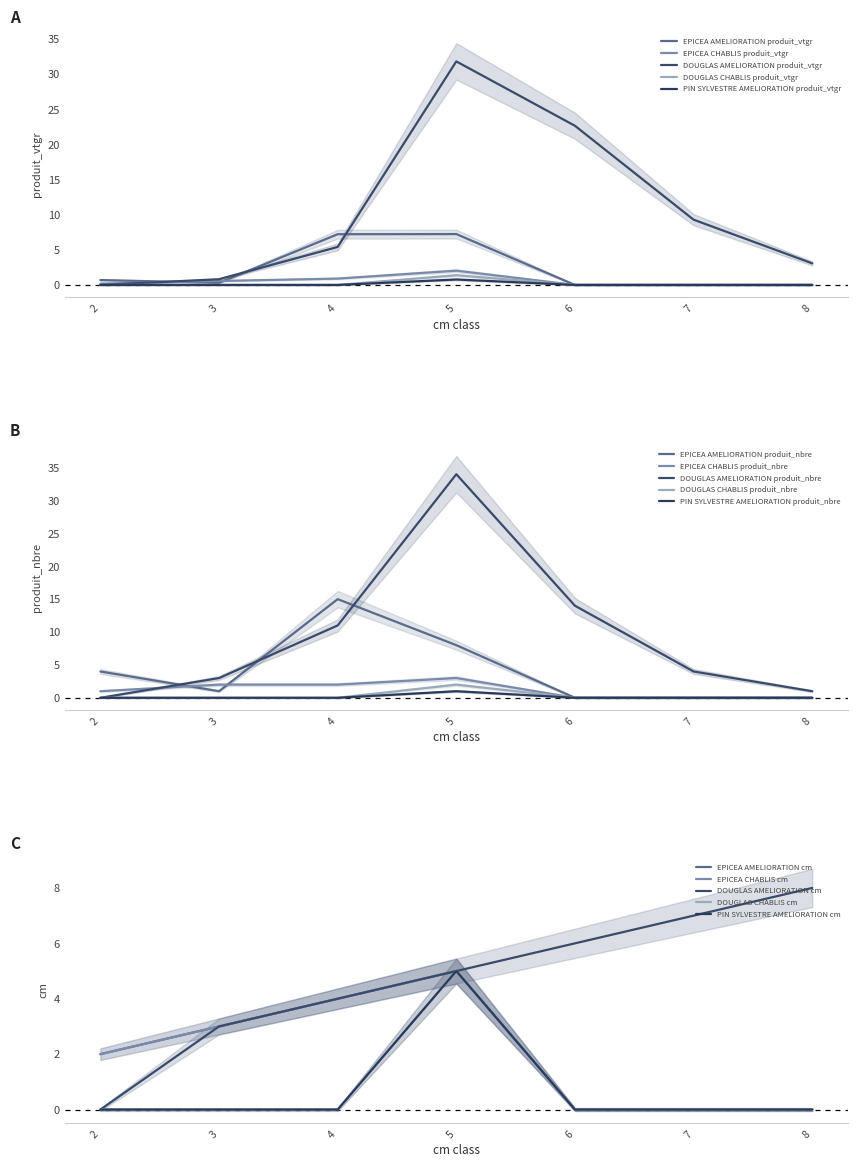

Read the EPICEA CHABLIS produit_vtgr value at 2.

0.2